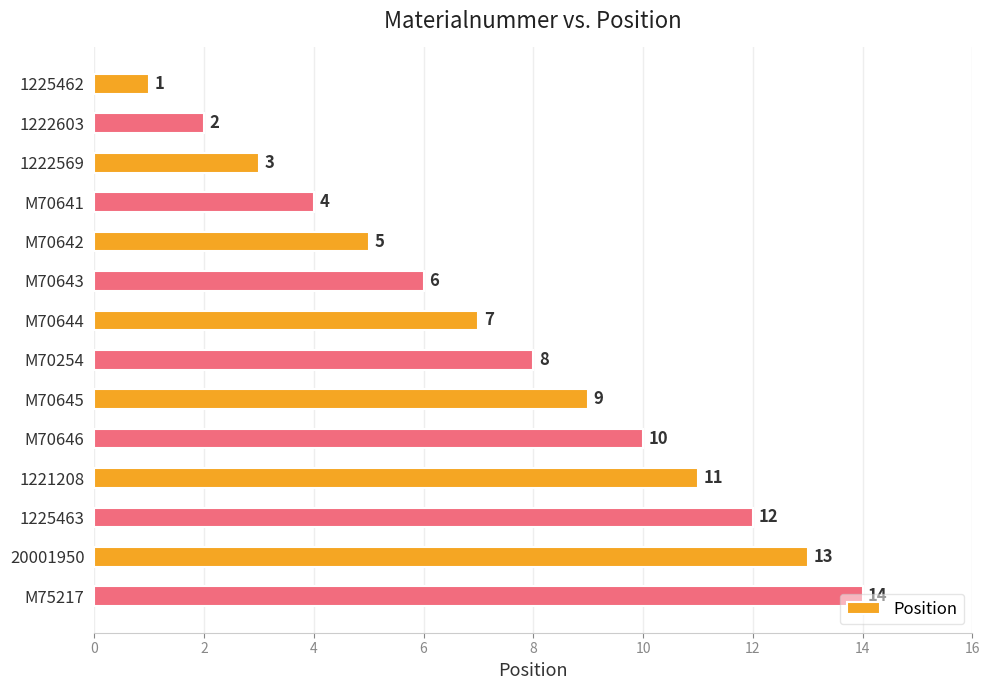

What is the maximum value shown in the chart?

14